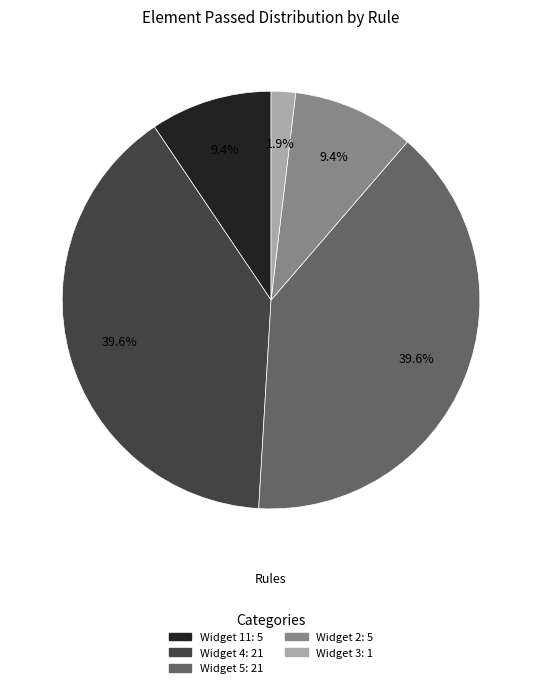

Does any single category account for the majority?

No